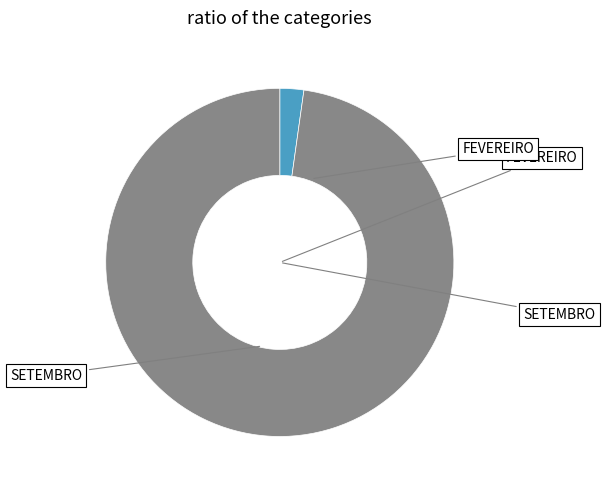

Is there a majority slice in this chart?

Yes